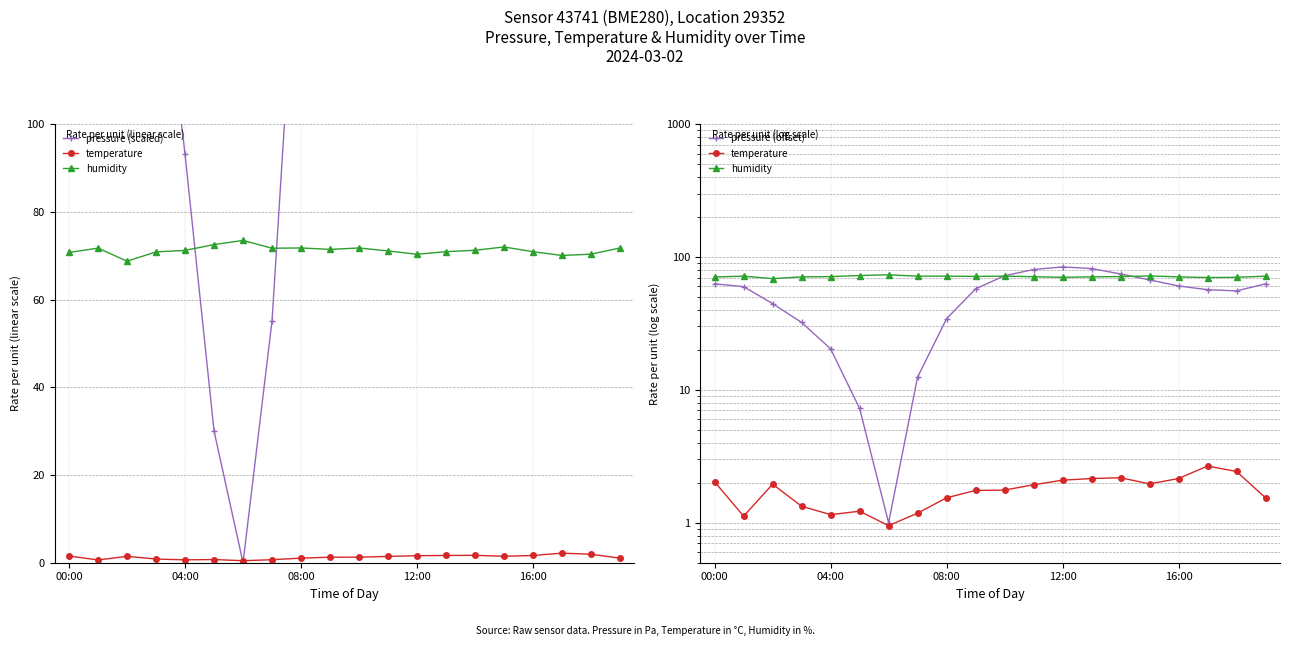

How many values in the pressure (offset) series exceed 59?

10